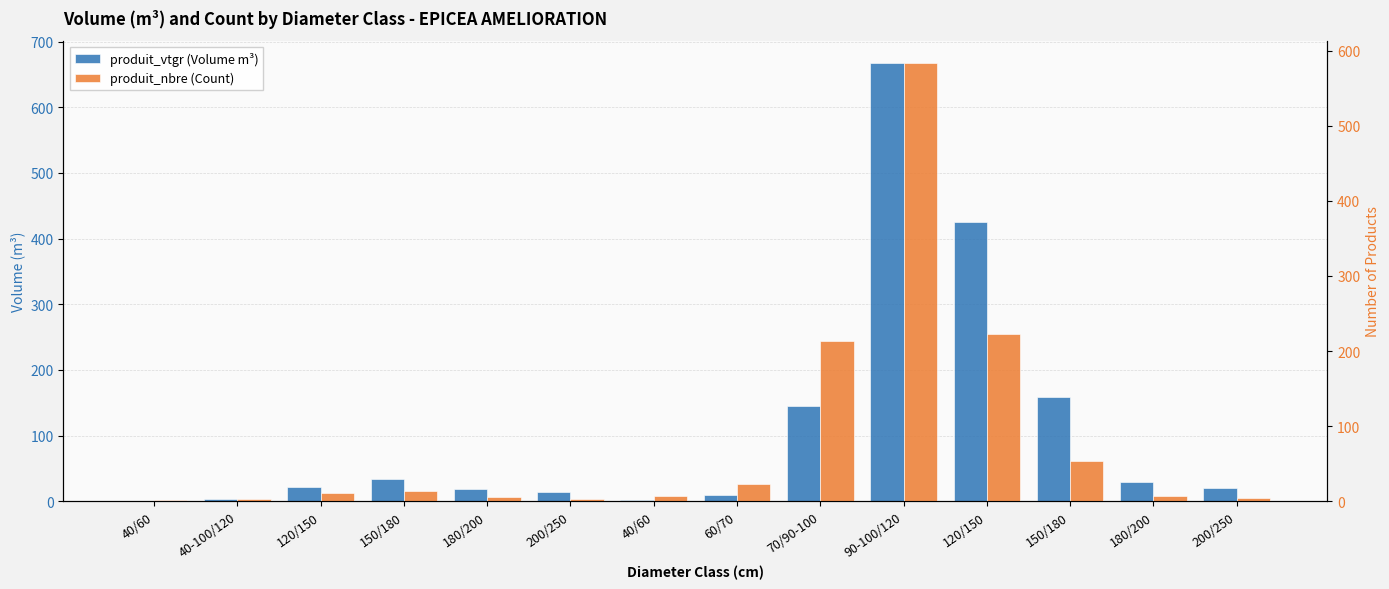

Reading left to right, transcribe all the data shown in this chart.

produit_vtgr: 0.2	3.7	21.1	33.5	19.3	14.1	1.8	9.1	144.6	668.0	425.3	159.5	28.6	20.6
produit_nbre: 1.0	3.0	11.0	13.0	5.0	3.0	7.0	23.0	213.0	584.0	223.0	54.0	7.0	4.0